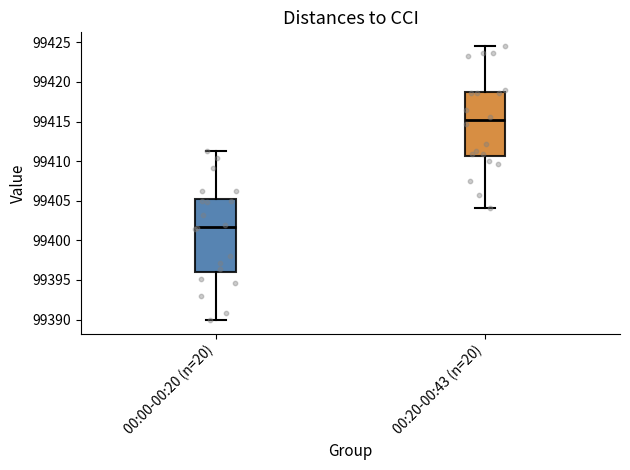

Reading left to right, transcribe this box plot: for each box, give where its median line is, the range the box spans, and where its two whiskers end, as read against the y-axis. The values are not printed on the chart, so give them approximately, as read against the axis.

00:00-00:20 (n=20): median 99401.5, box 99396.0 to 99405.0, whiskers 99390.0 to 99411.5
00:20-00:43 (n=20): median 99415.0, box 99410.5 to 99418.5, whiskers 99404.0 to 99424.5